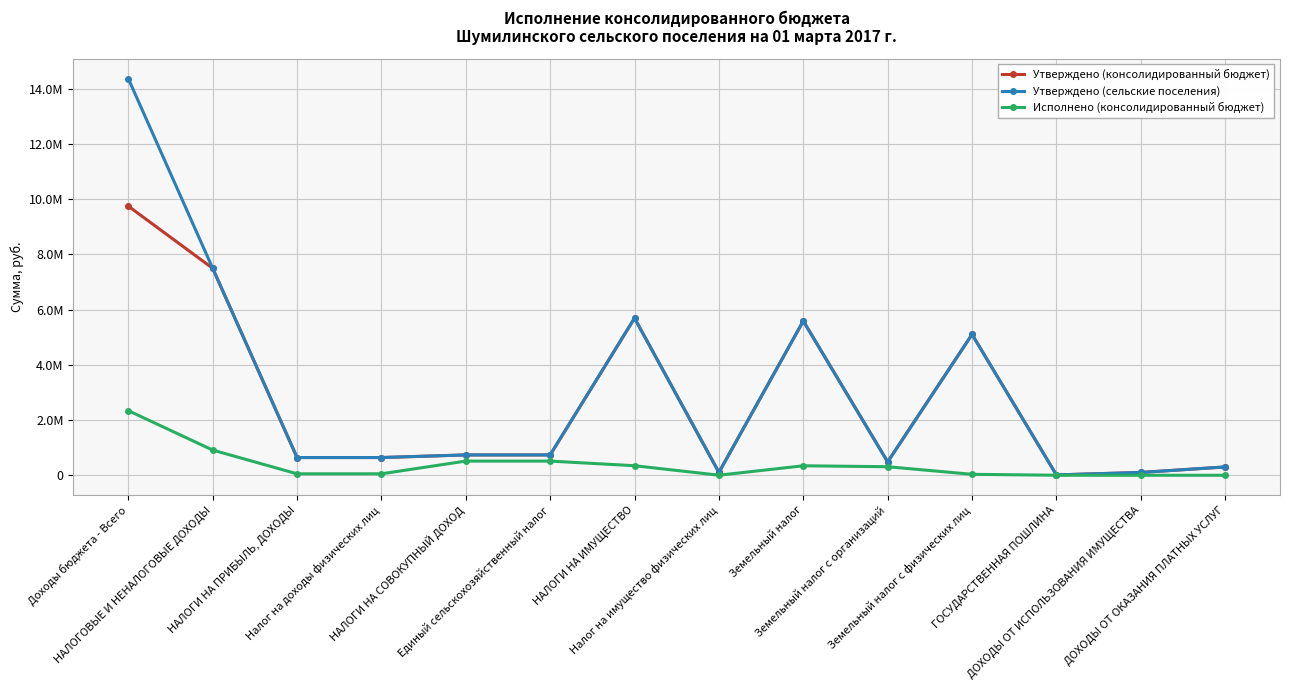

In Утверждено (консолидированный бюджет), how many points are lower than both neighbors (excluding endpoints)?

3